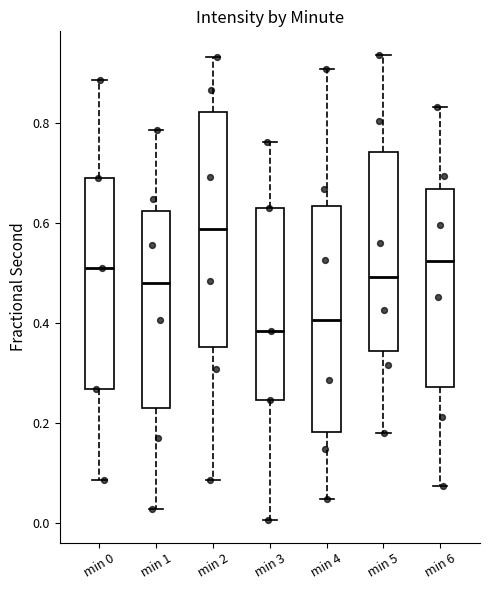

Reading left to right, transcribe this box plot: for each box, give where its median line is, the range the box spans, and where its two whiskers end, as read against the y-axis. The values are not printed on the chart, so give them approximately, as read against the axis.

min 0: median 0.50, box 0.26 to 0.68, whiskers 0.08 to 0.88
min 1: median 0.48, box 0.22 to 0.62, whiskers 0.02 to 0.78
min 2: median 0.58, box 0.36 to 0.82, whiskers 0.08 to 0.94
min 3: median 0.38, box 0.24 to 0.64, whiskers 0.00 to 0.76
min 4: median 0.40, box 0.18 to 0.64, whiskers 0.04 to 0.90
min 5: median 0.50, box 0.34 to 0.74, whiskers 0.18 to 0.94
min 6: median 0.52, box 0.28 to 0.66, whiskers 0.08 to 0.84